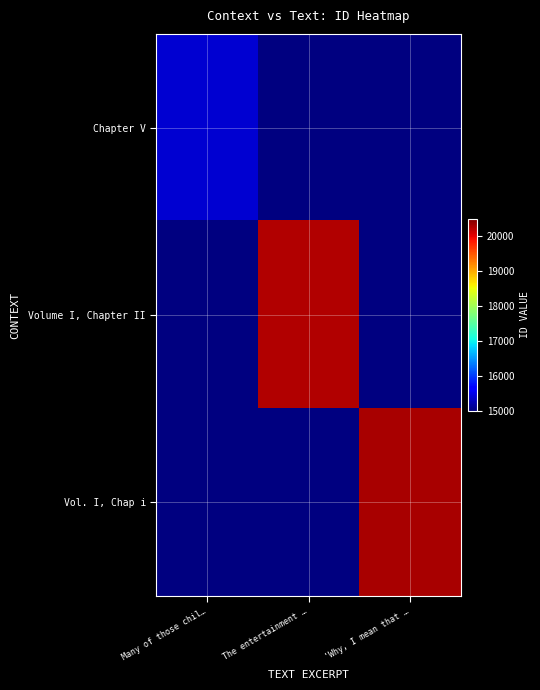

What is the smallest value displayed?

15401.0